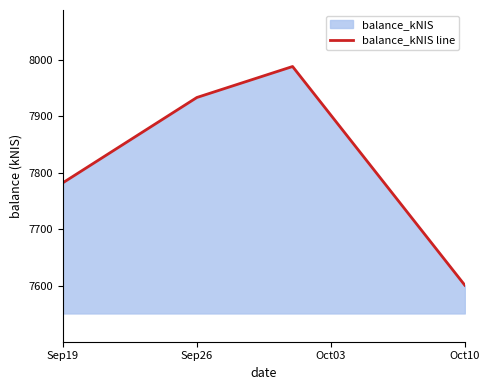

Reading right to left, what are all the values shown in this chart?

7601.4	7988.4	7933.6	7782.7